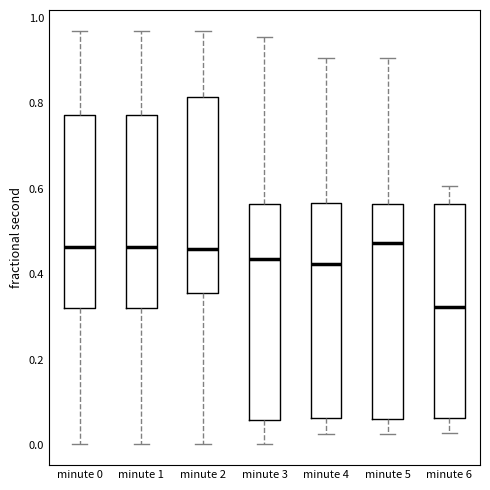

Reading left to right, transcribe this box plot: for each box, give where its median line is, the range the box spans, and where its two whiskers end, as read against the y-axis. The values are not printed on the chart, so give them approximately, as read against the axis.

minute 0: median 0.46, box 0.32 to 0.78, whiskers 0.00 to 0.96
minute 1: median 0.46, box 0.32 to 0.78, whiskers 0.00 to 0.96
minute 2: median 0.46, box 0.36 to 0.82, whiskers 0.00 to 0.96
minute 3: median 0.44, box 0.06 to 0.56, whiskers 0.00 to 0.96
minute 4: median 0.42, box 0.06 to 0.56, whiskers 0.02 to 0.90
minute 5: median 0.48, box 0.06 to 0.56, whiskers 0.02 to 0.90
minute 6: median 0.32, box 0.06 to 0.56, whiskers 0.02 to 0.60